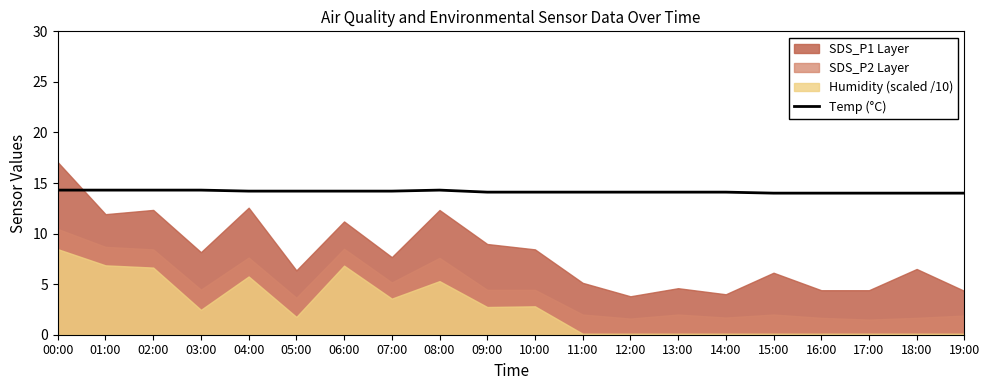

Between 17:00 and 10:00, which is larger?

10:00